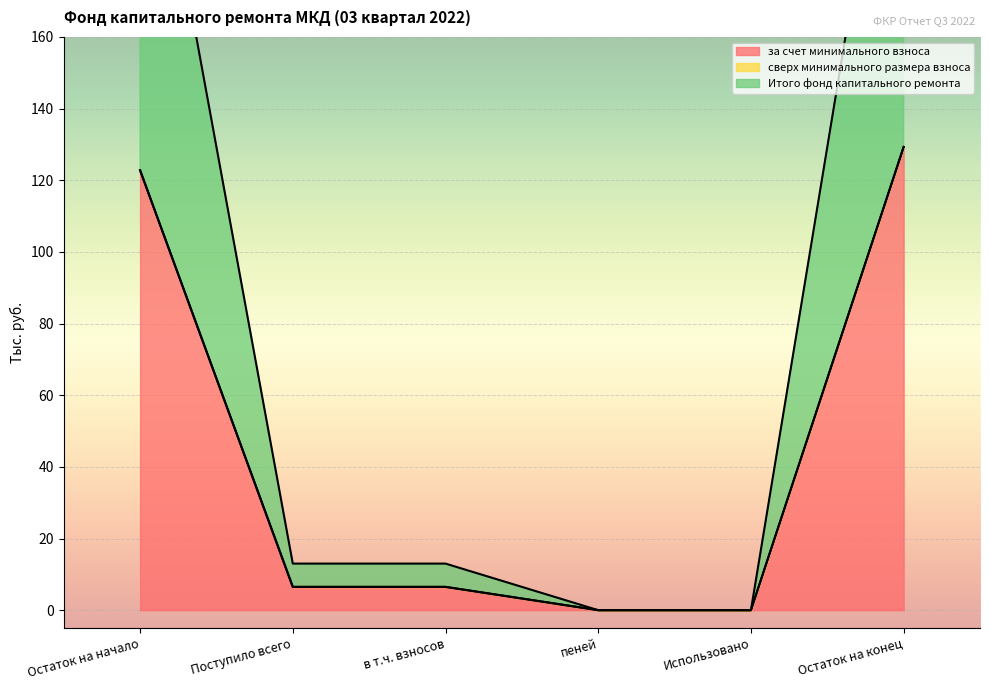

How many values in the Итого фонд капитального ремонта series exceed 6?

4